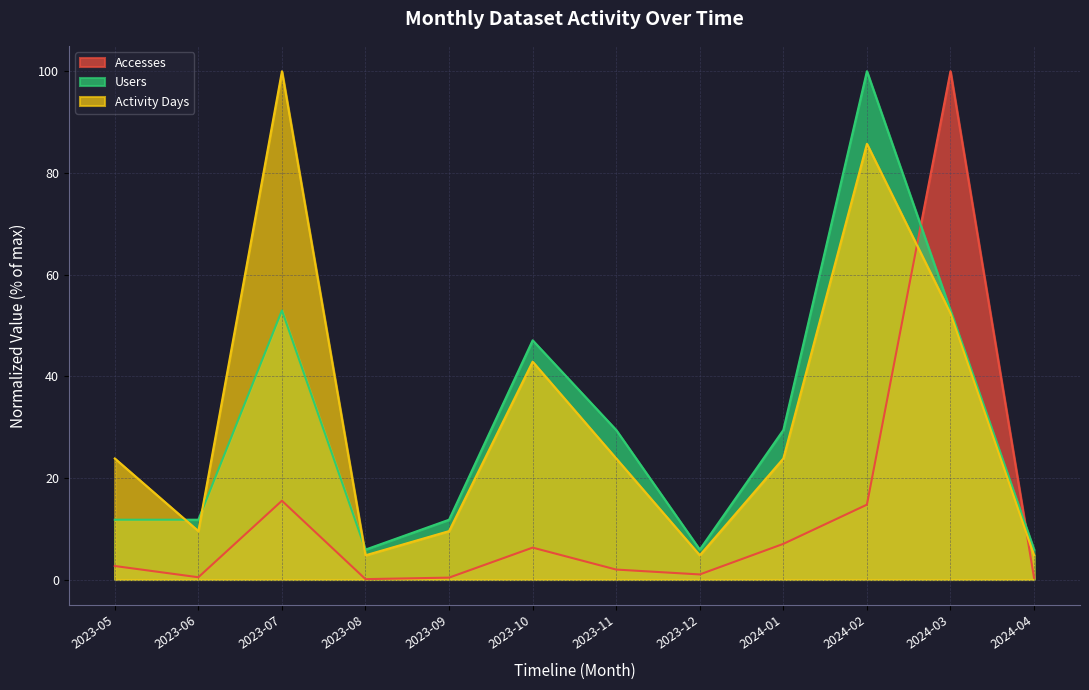

List the series in order of their peak value, lowest first.

Accesses, Users, Activity Days